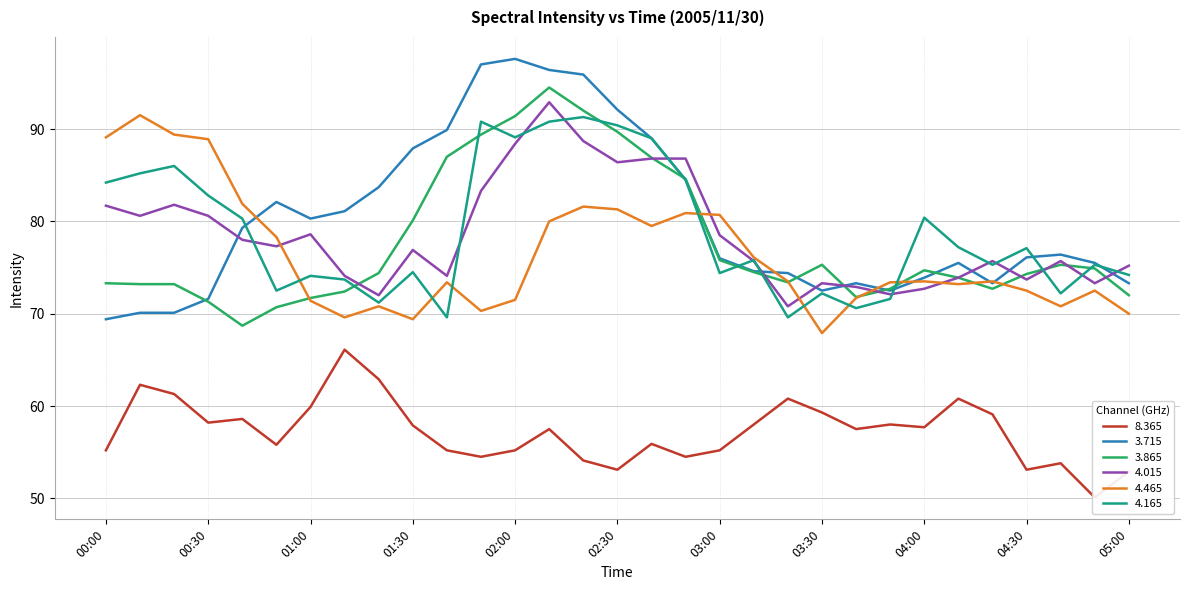

After their last crossing, which series has the higher values:   3.865 or   4.465?

  3.865